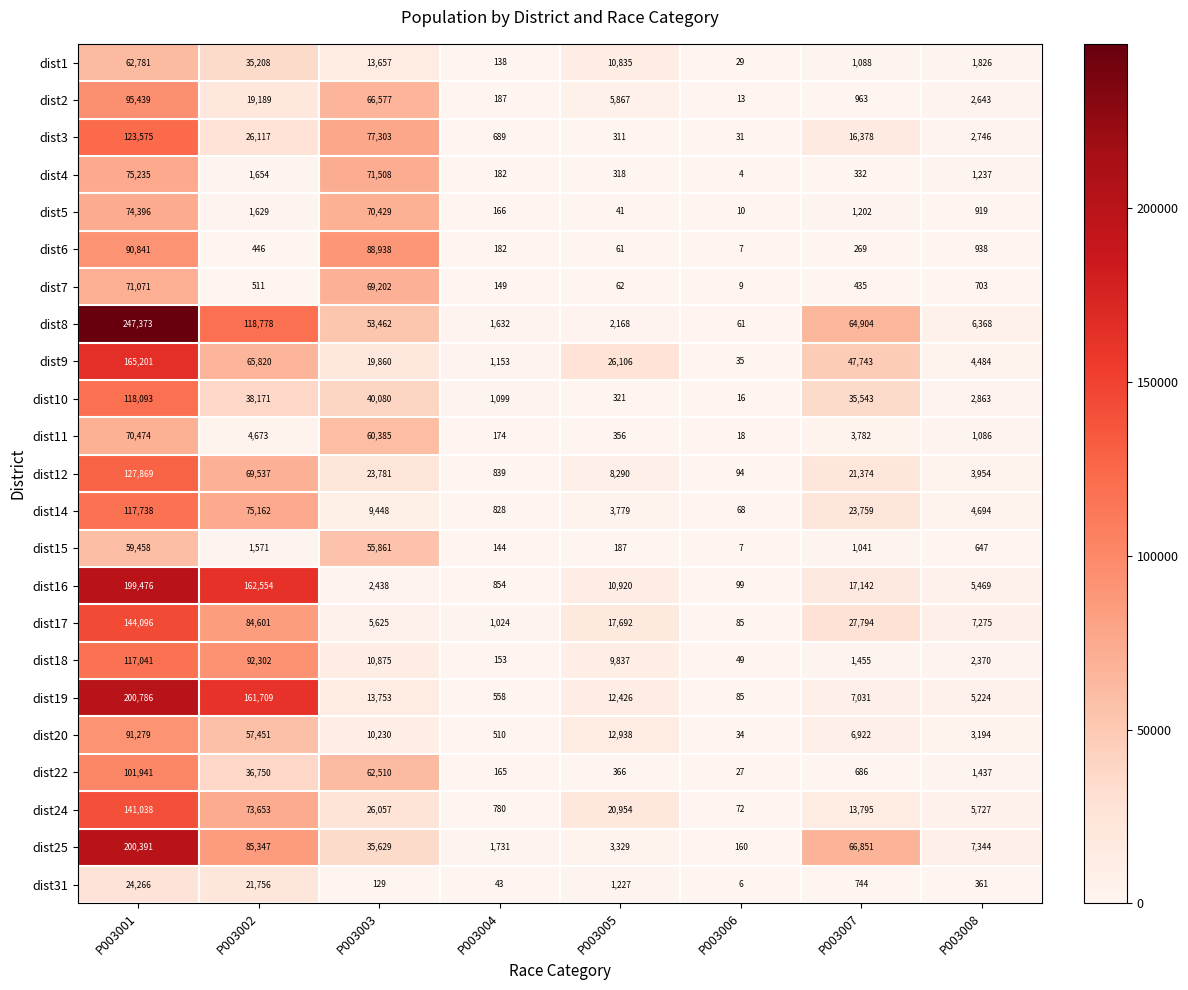

At how many categories does at least one series exceed 148570?

2